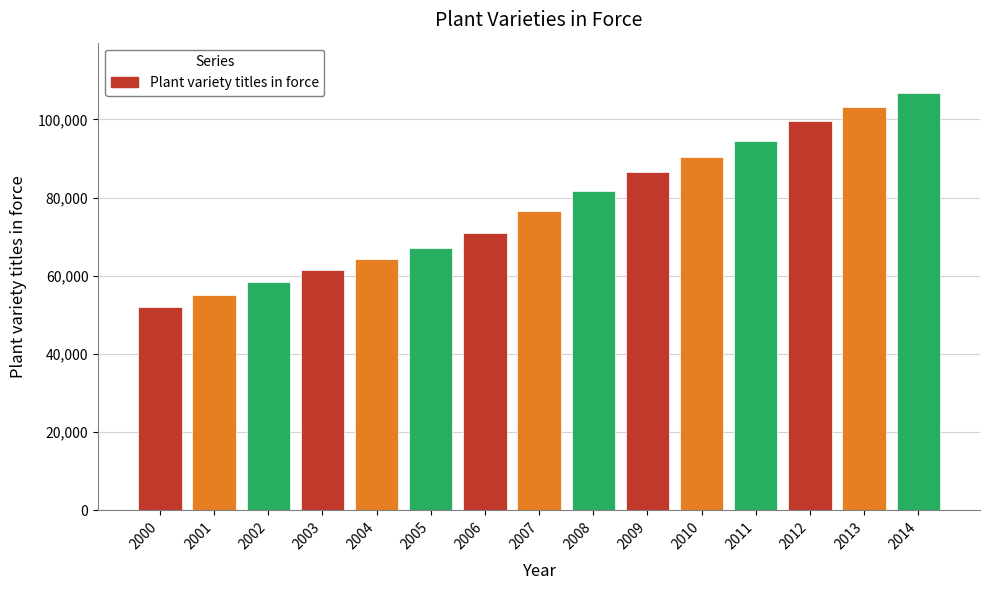

Read the value at 2006, to the nearest 100.

70900